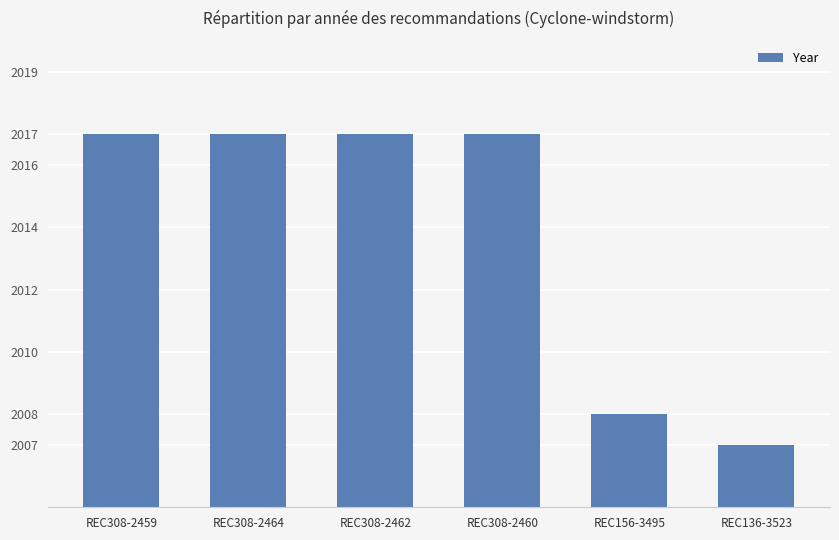

Which has a higher value, REC156-3495 or REC308-2459?

REC308-2459